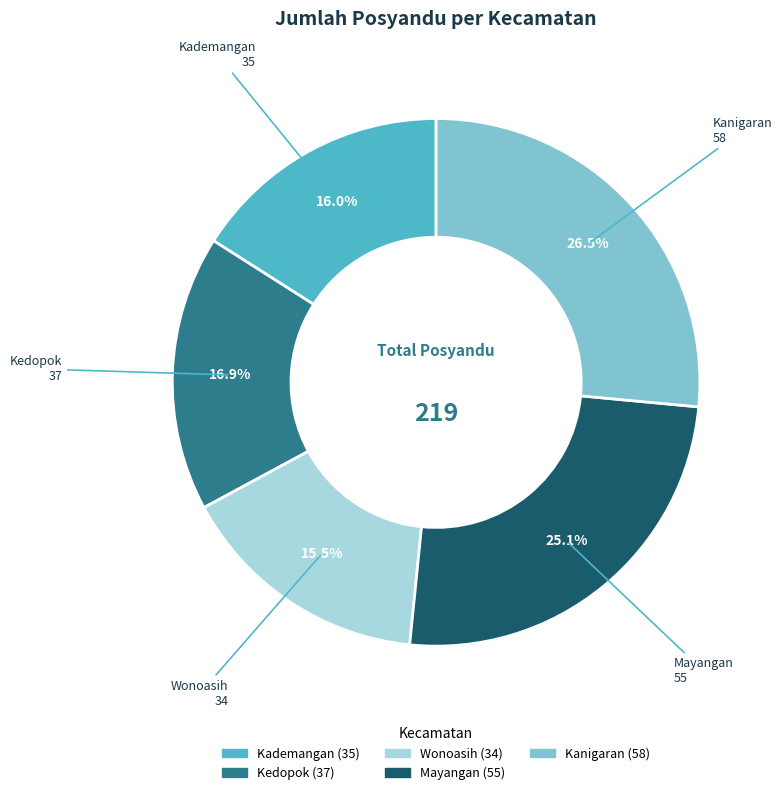

Which has a higher value, Kademangan or Mayangan?

Mayangan